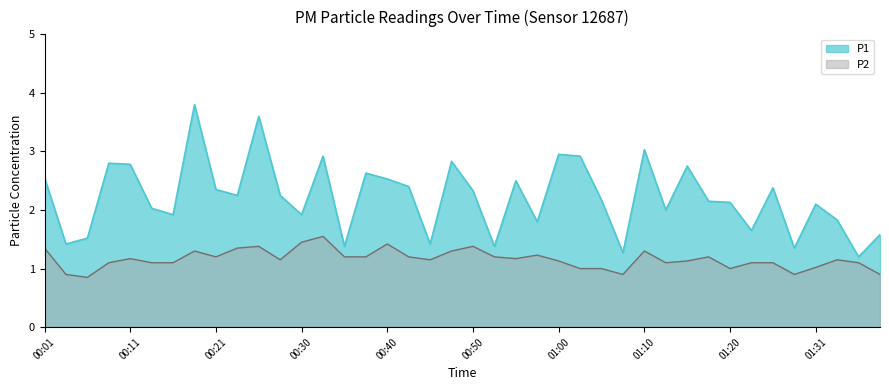

What is the label of the 39th point from the left?

01:37